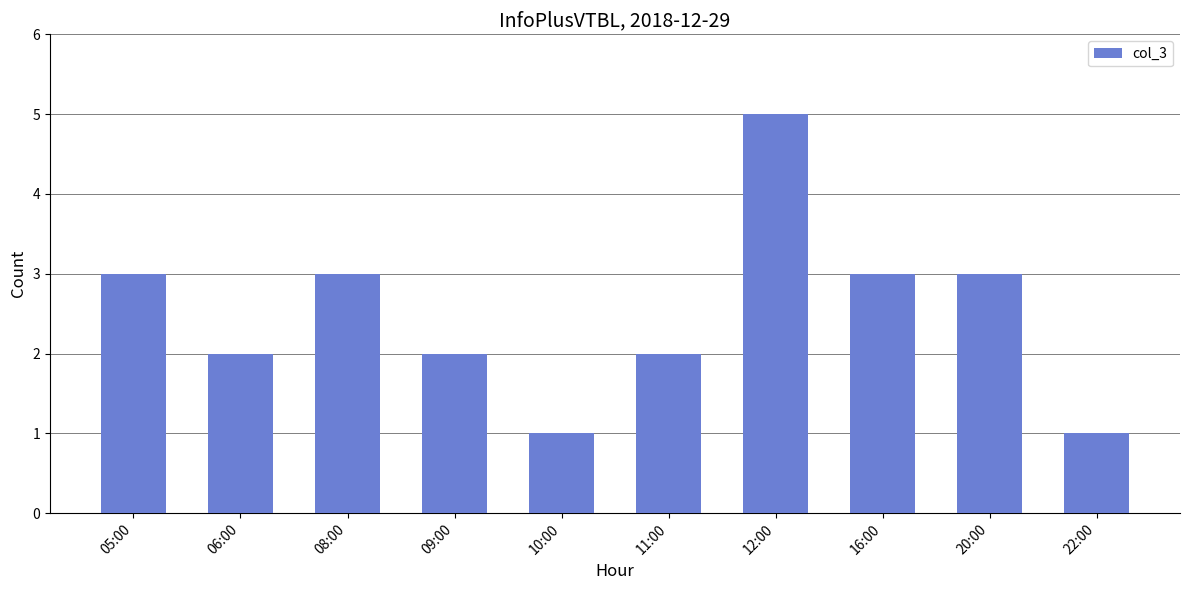

What is the difference between the values at 20:00 and 11:00?

1